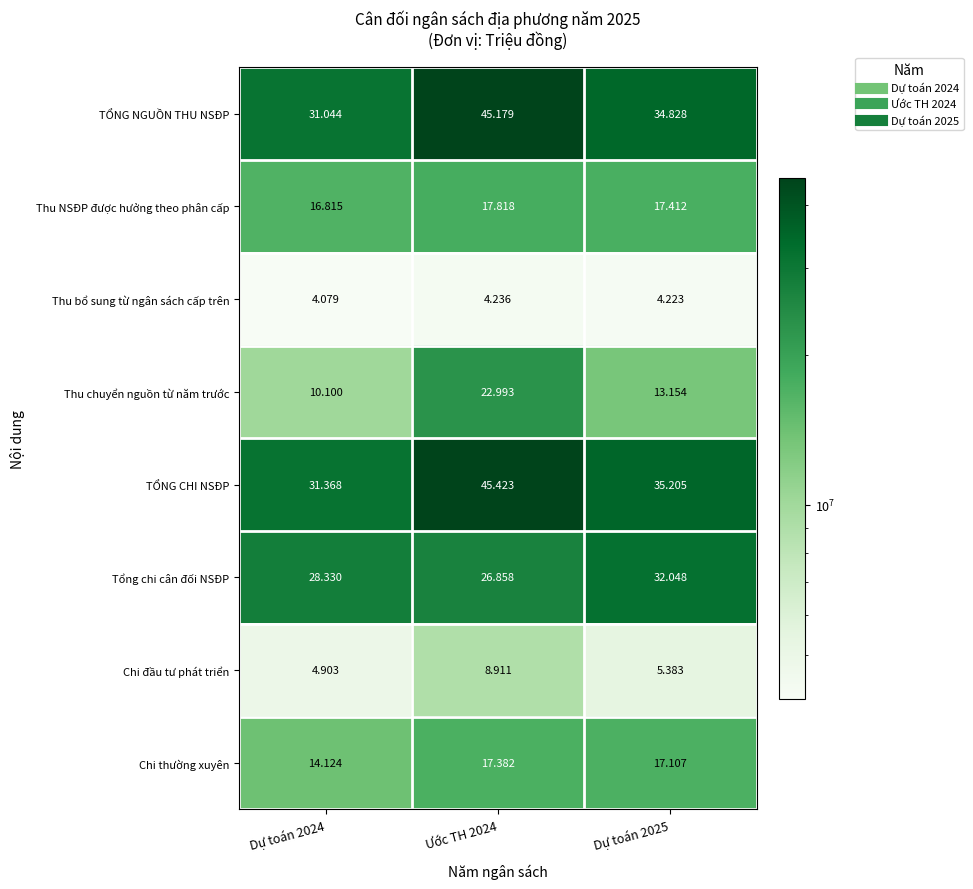

Which series has the largest total across all categories?

TỔNG CHI NSĐP